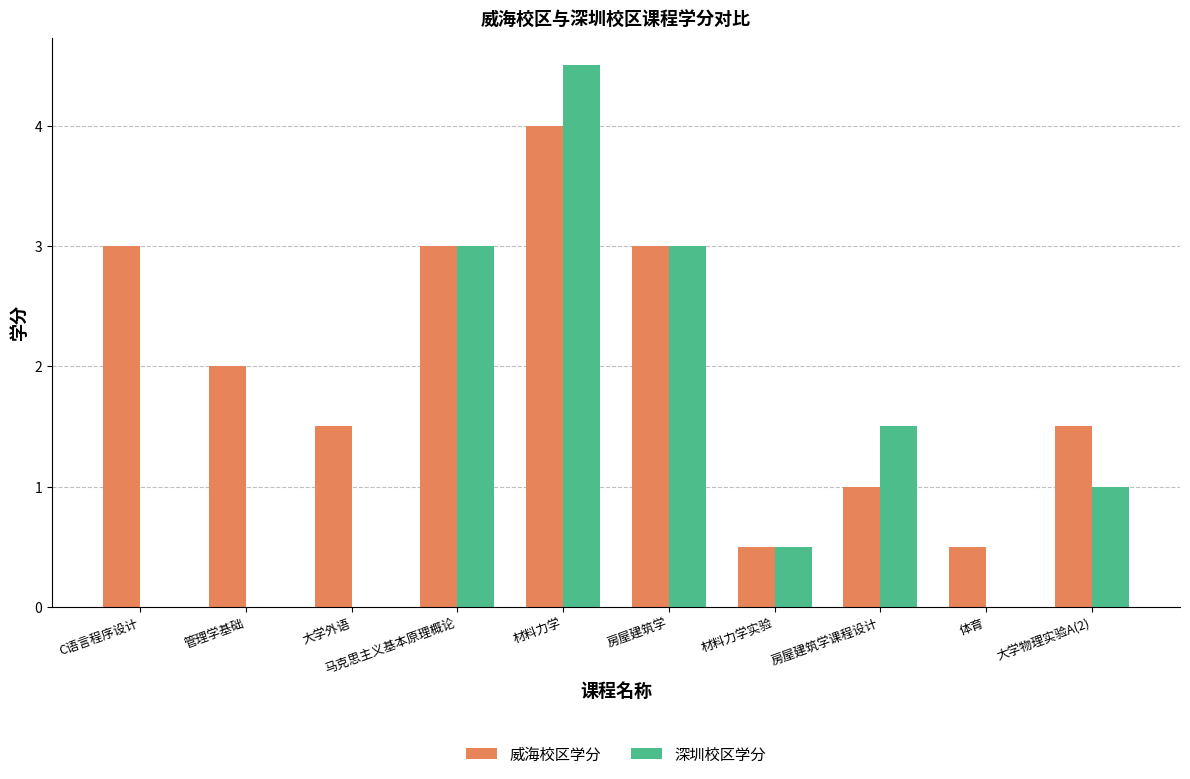

How many series are shown in this chart?

2